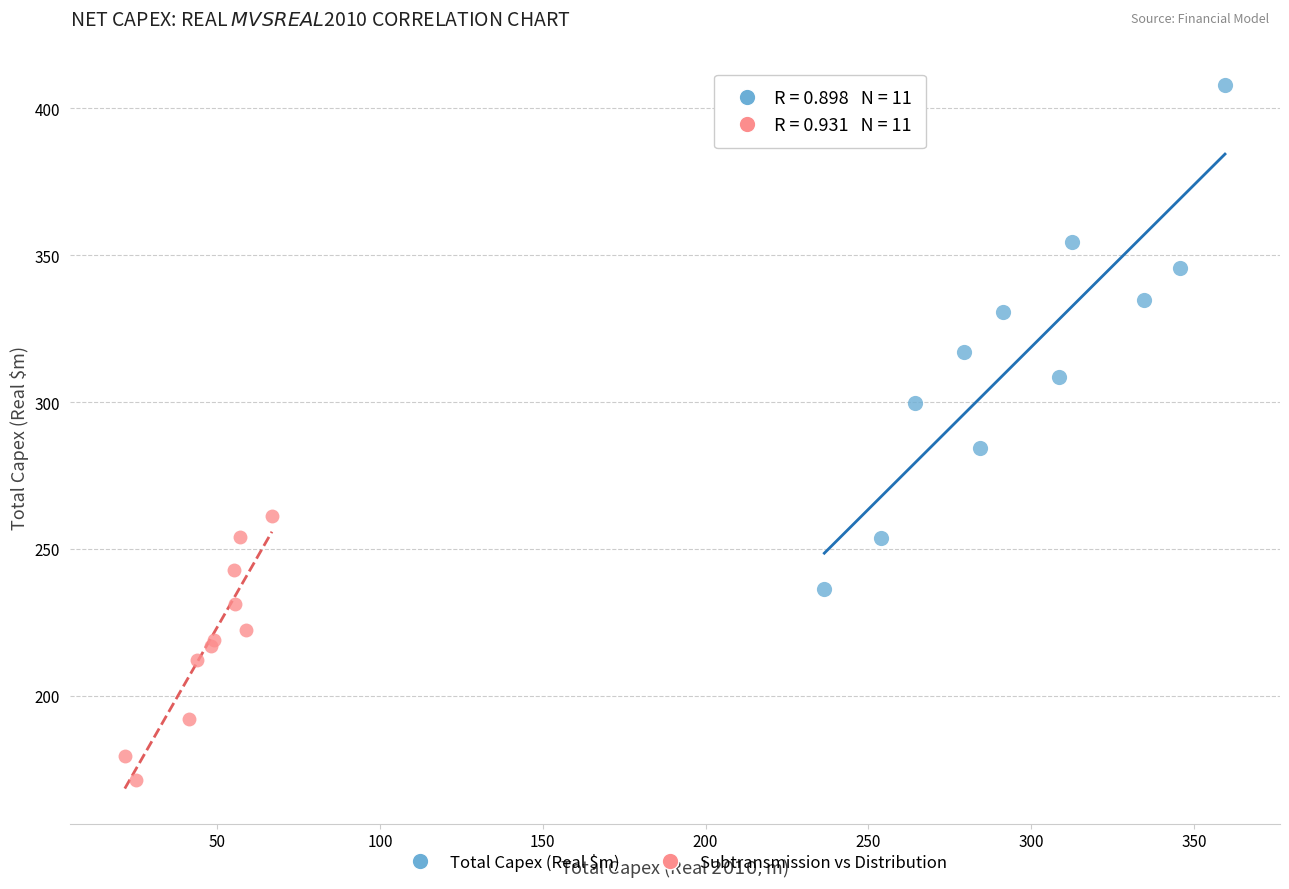

Which series reaches the maximum Y coordinate?

Total Capex (Real $m)